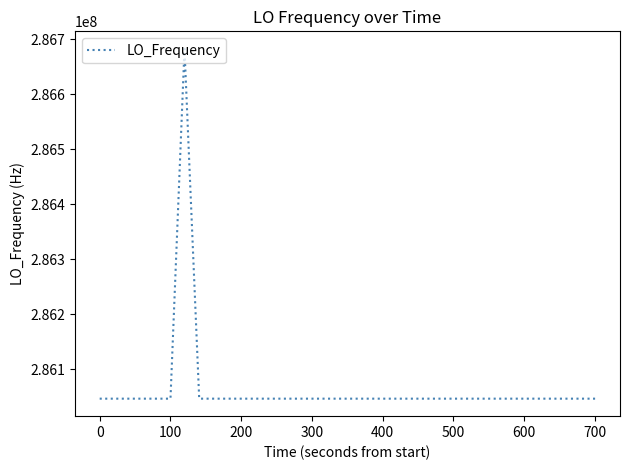

What is the sum of all values?

11442515694.0